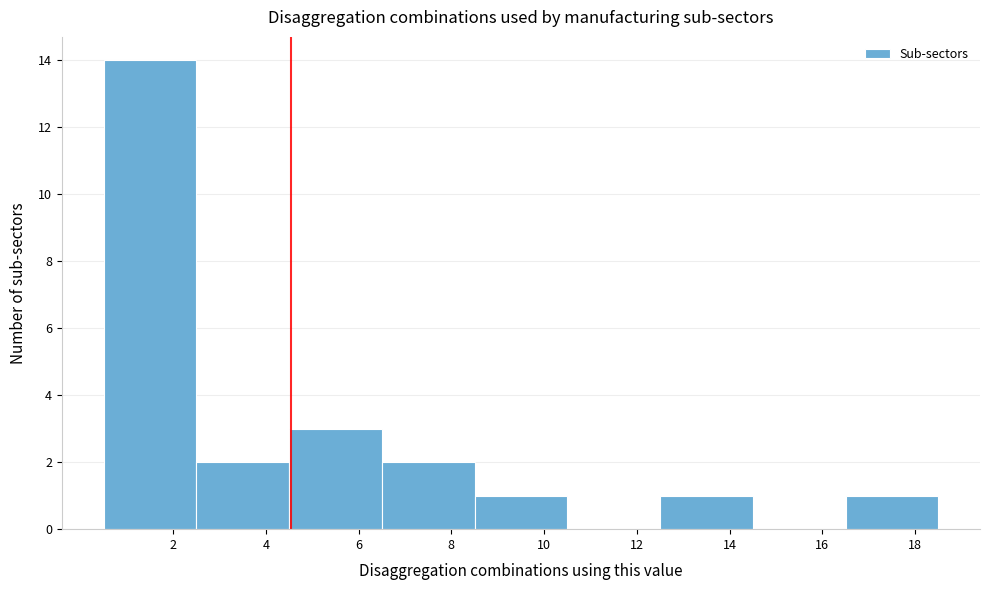

Reading left to right, list every bar in this chart as the range it spans on the x-axis followed by its height. The values are not printed on the chart, so give them approximately, as read against the axis.

0.5 to 2.5: 14
2.5 to 4.5: 2
4.5 to 6.5: 3
6.5 to 8.5: 2
8.5 to 10.5: 1
10.5 to 12.5: 0
12.5 to 14.5: 1
14.5 to 16.5: 0
16.5 to 18.5: 1